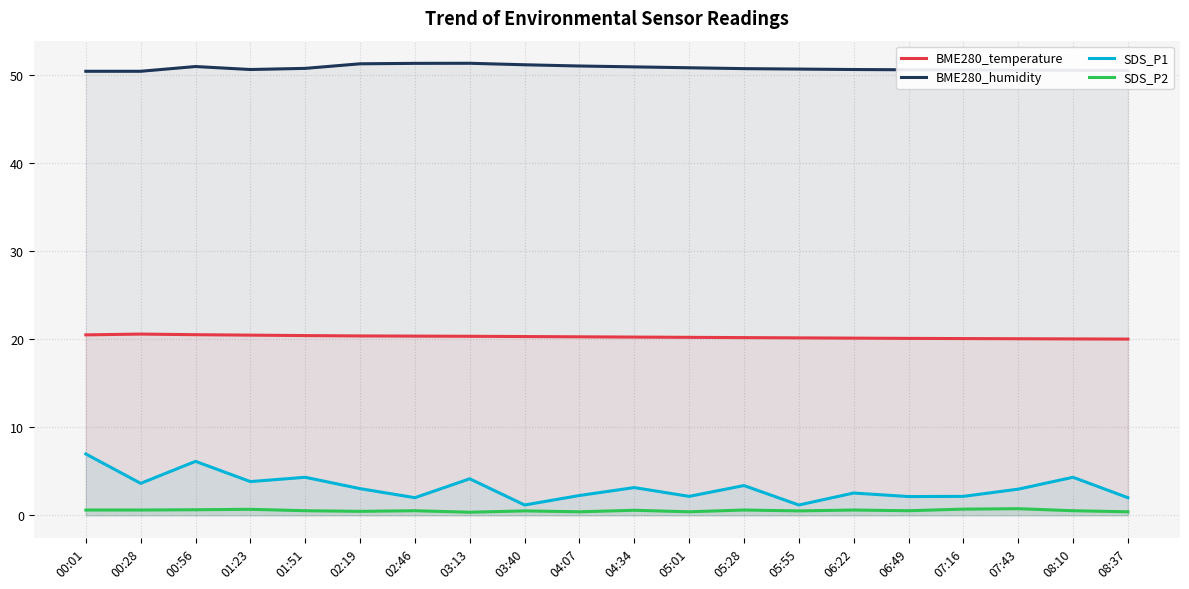

At how many categories does at least one series exceed 35?

20